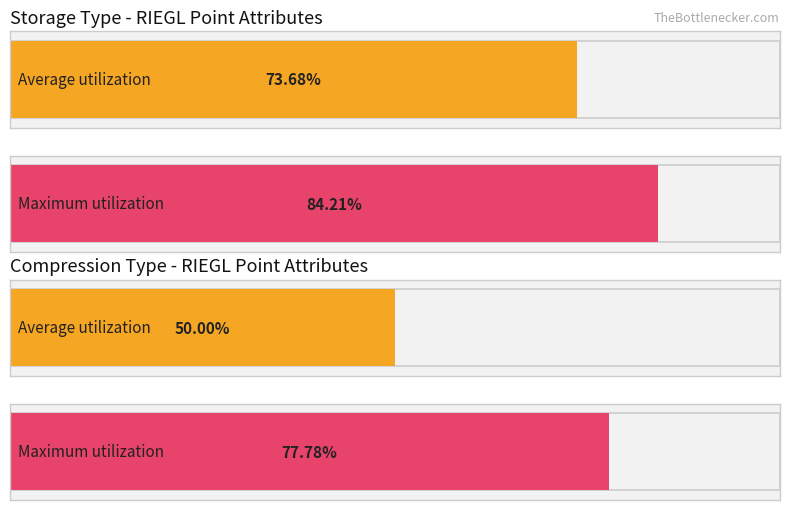

Are the bars horizontal?

Yes